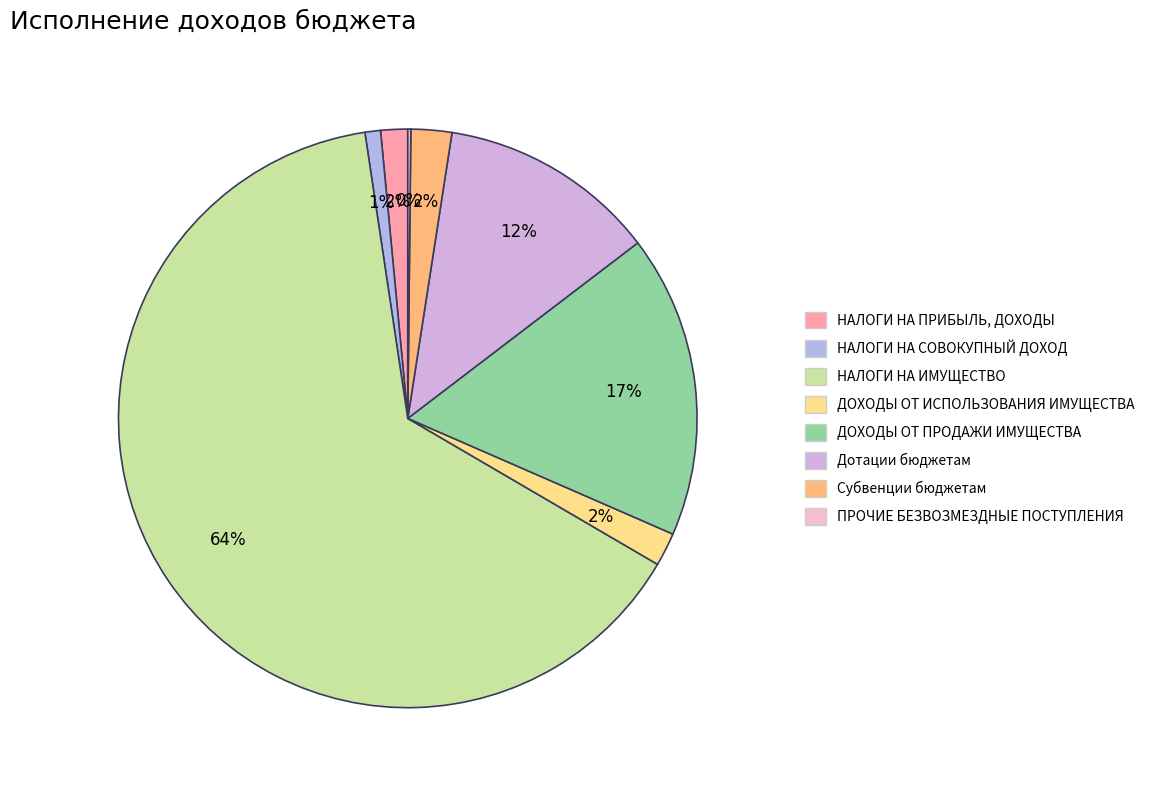

True or false: ПРОЧИЕ БЕЗВОЗМЕЗДНЫЕ ПОСТУПЛЕНИЯ accounts for 0% of the total.

True